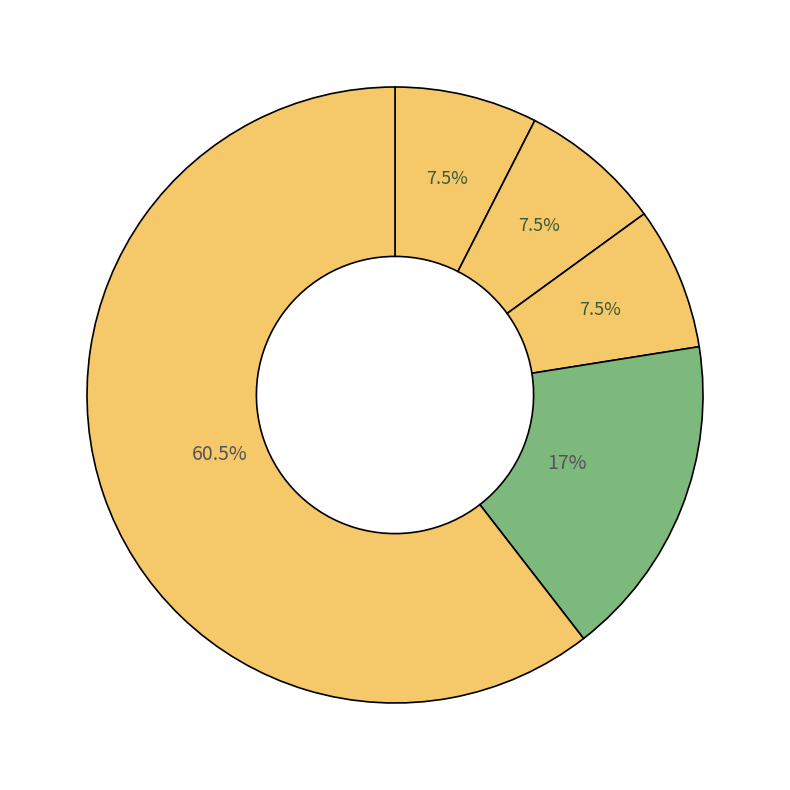

How many slices are in this pie chart?

5